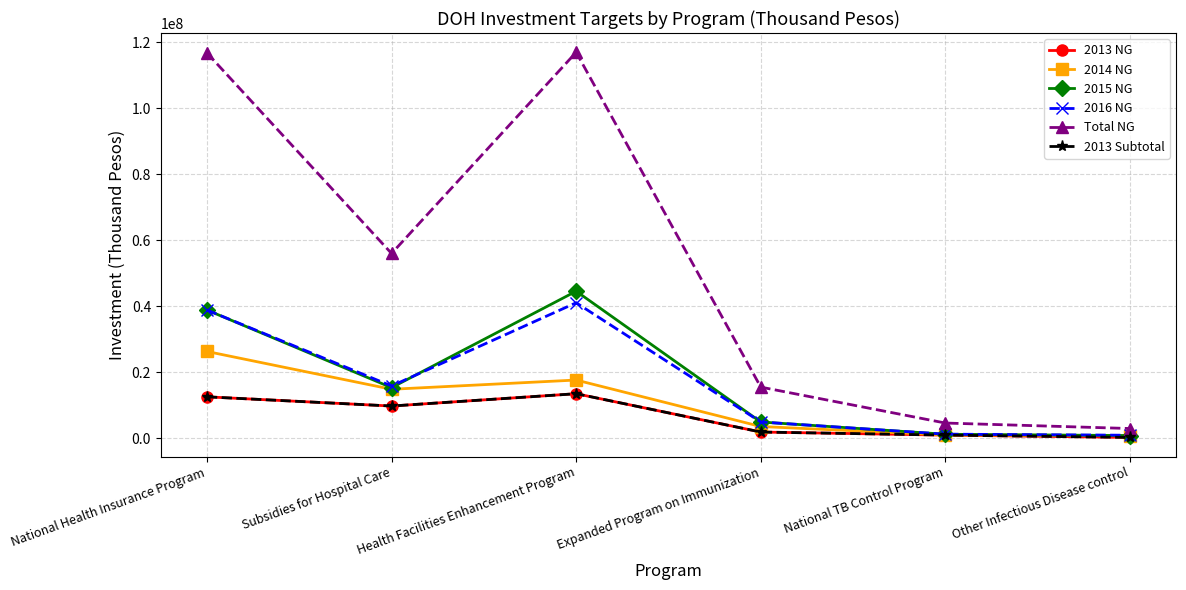

What is the value of the 2014 NG point at the 5th from the left?

1070182